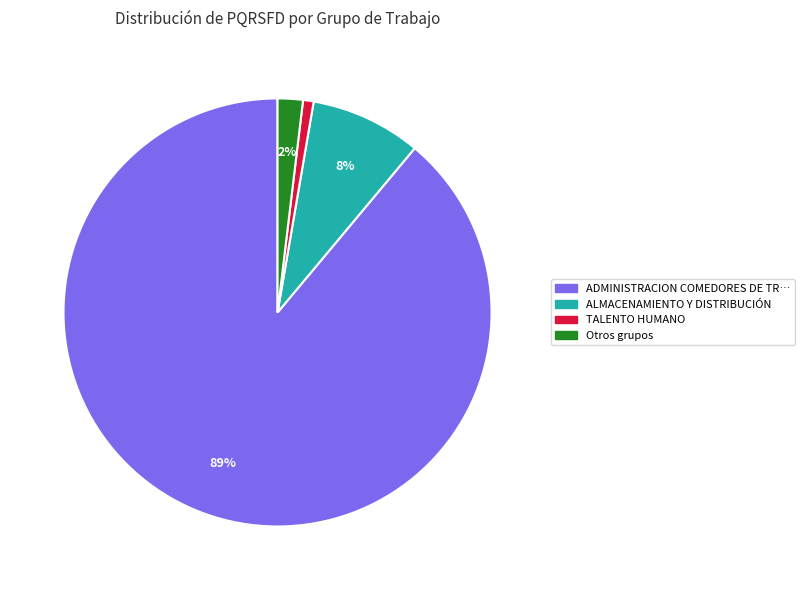

Combined, do TALENTO HUMANO and ALMACENAMIENTO Y DISTRIBUCIÓN account for over 50%?

No